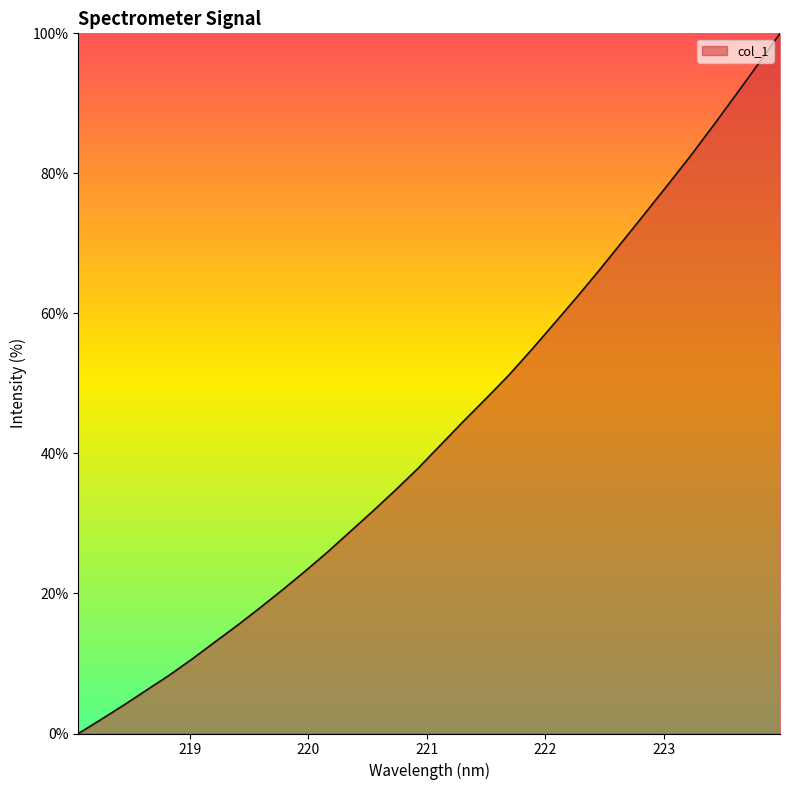

What is the greatest value displayed?

100.0